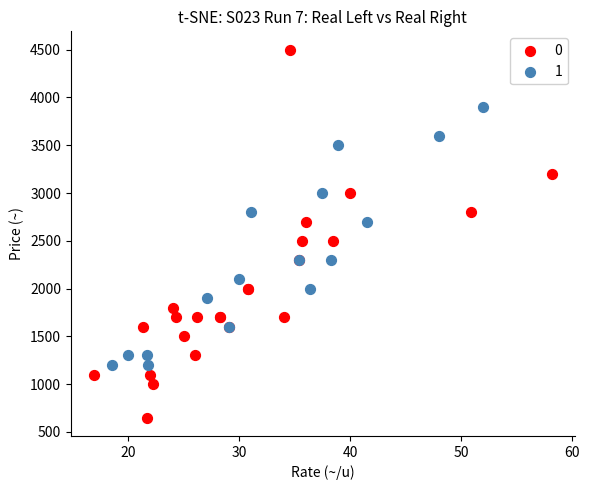

Which series reaches the maximum Y coordinate?

0